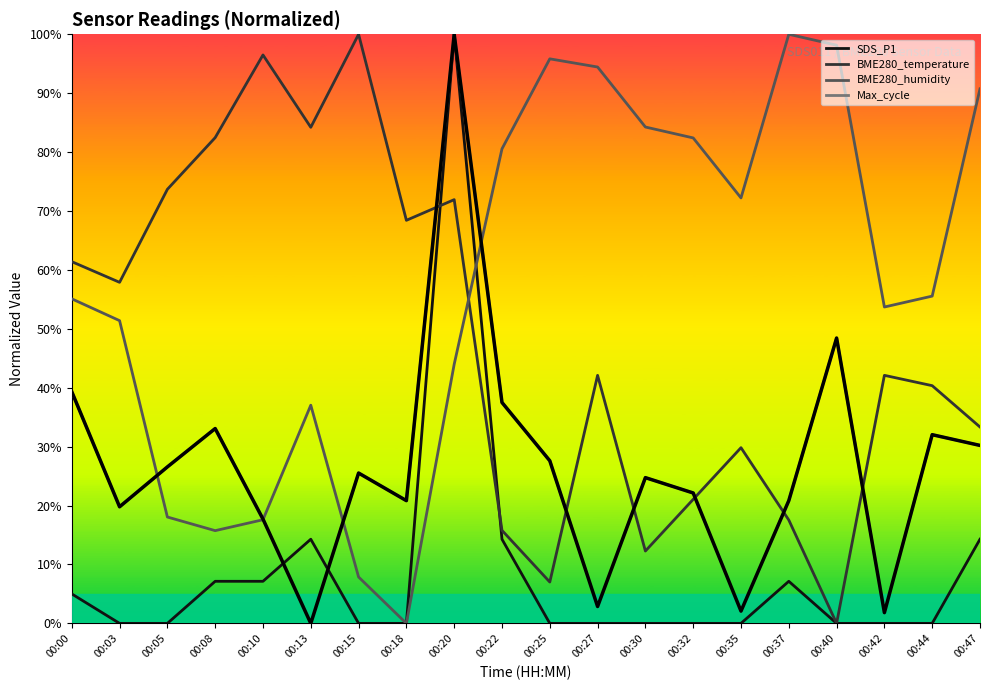

What is the change in value from 00:22 to 00:27?

-34.6